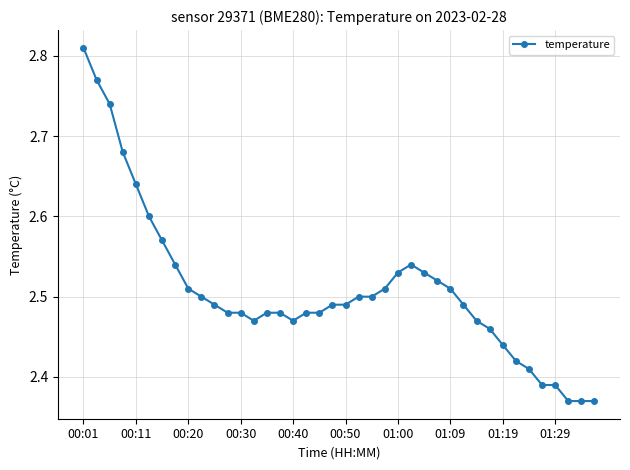

What is the difference between the maximum and minimum values?

0.4